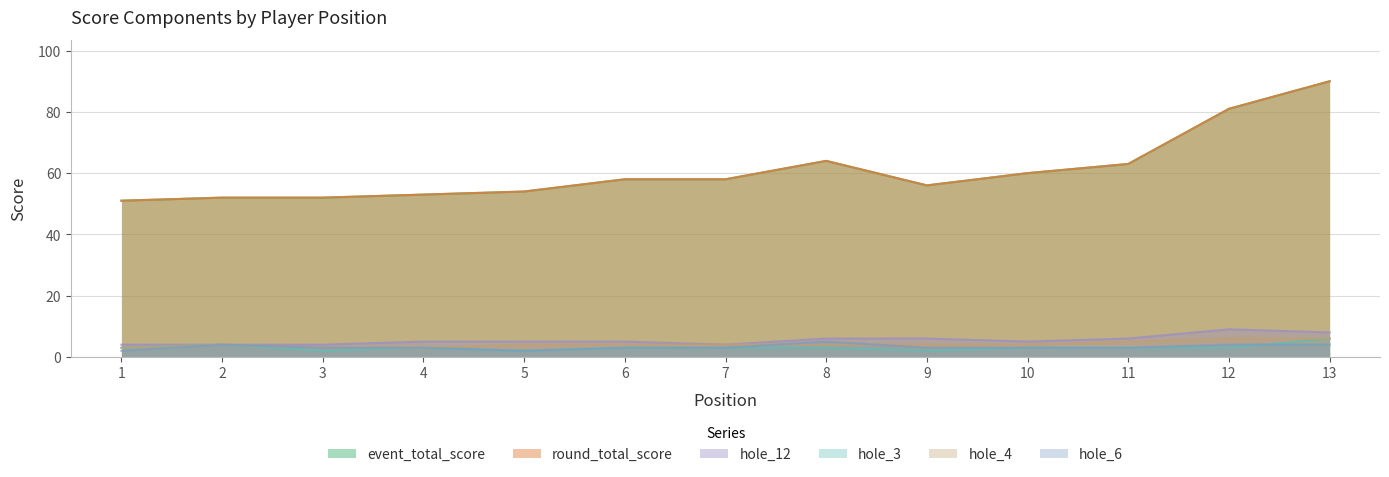

At which category does the chart reach its peak across all series?

13